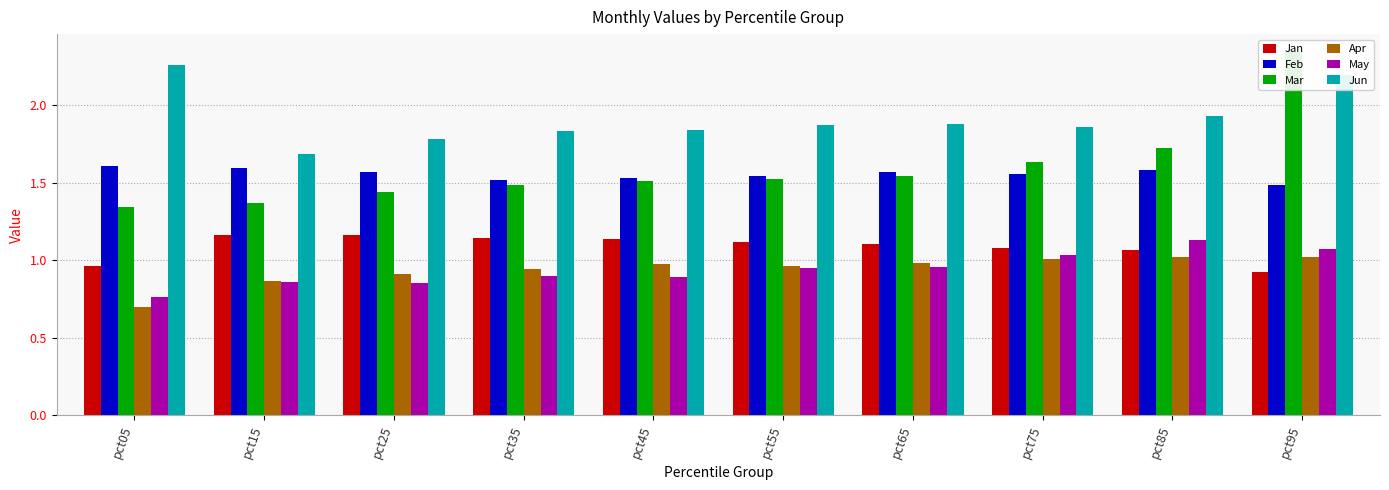

Is the value of Jun at pct55 greater than the value of May at pct65?

Yes